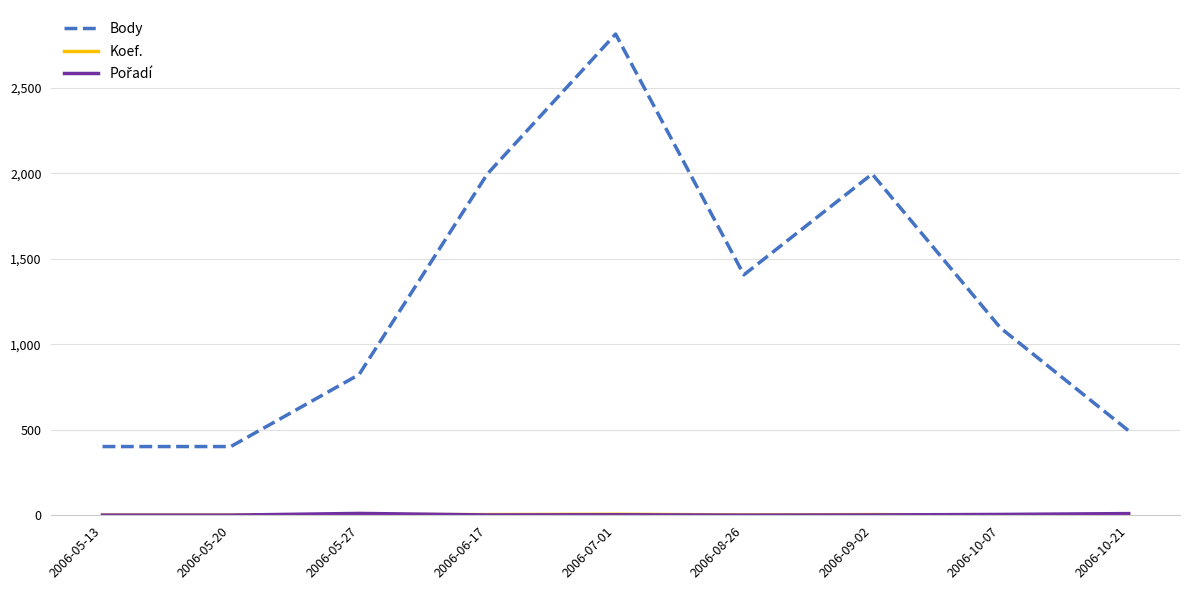

What is the greatest value displayed?

2814